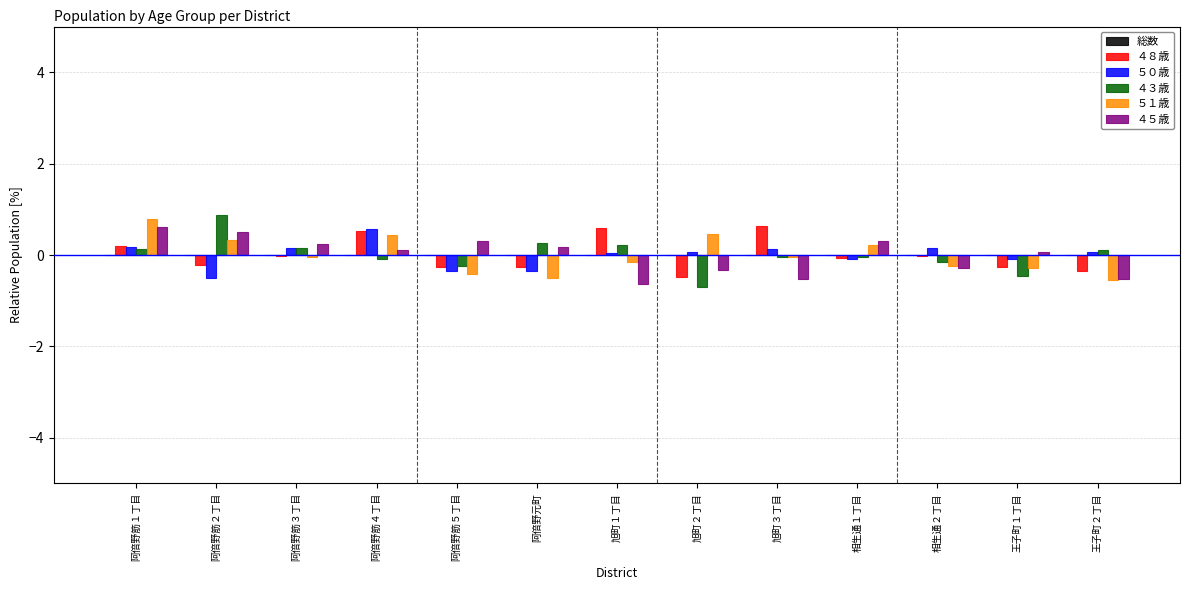

How many positive values does the ４５歳 series have?

8